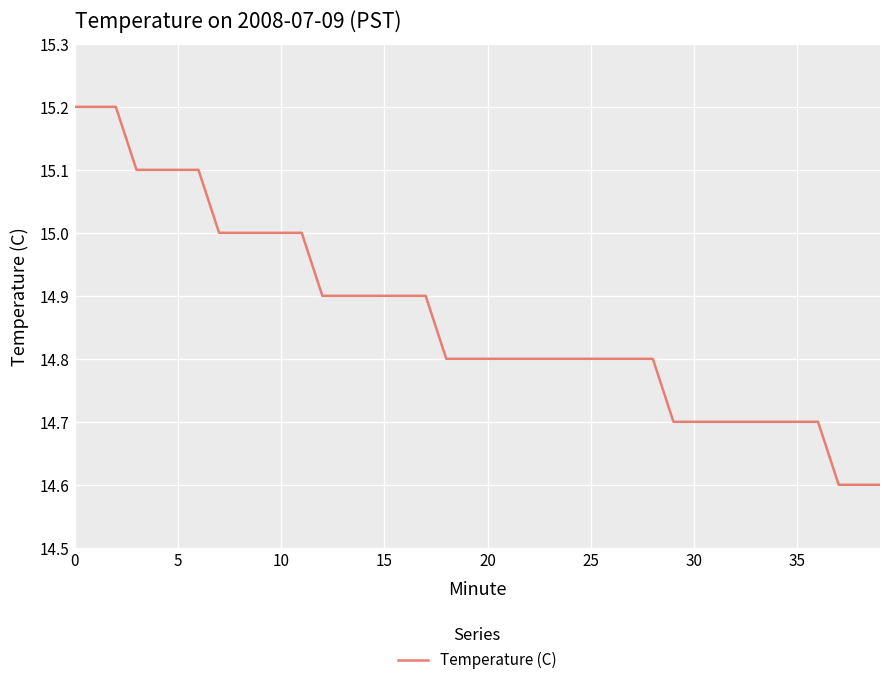

What is the smallest value displayed?

14.6